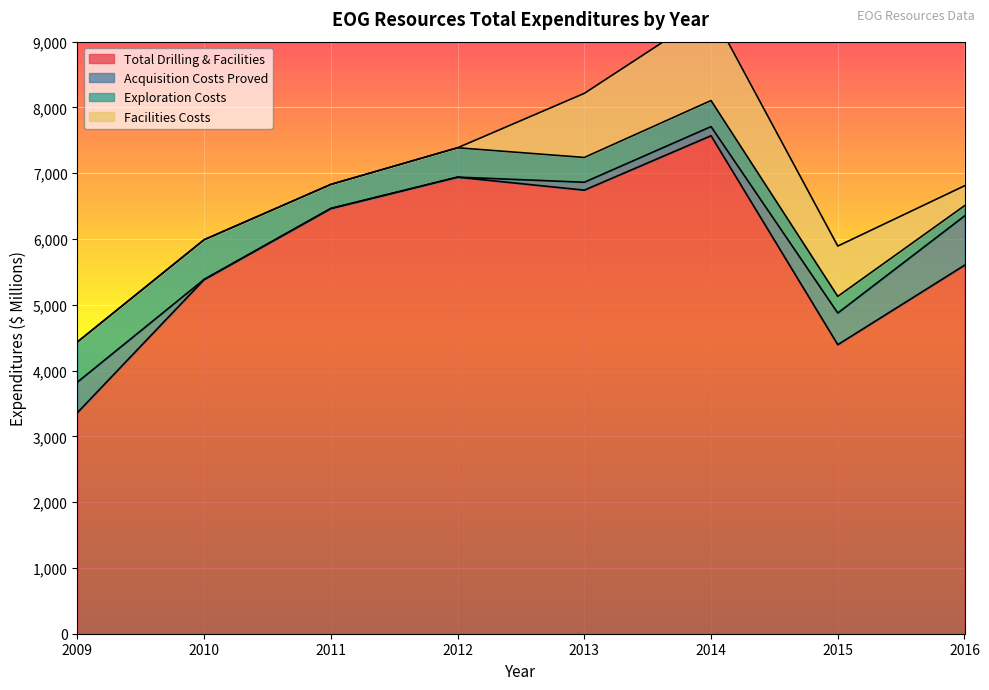

What is the value of the Exploration Costs point at the 6th from the left?

396